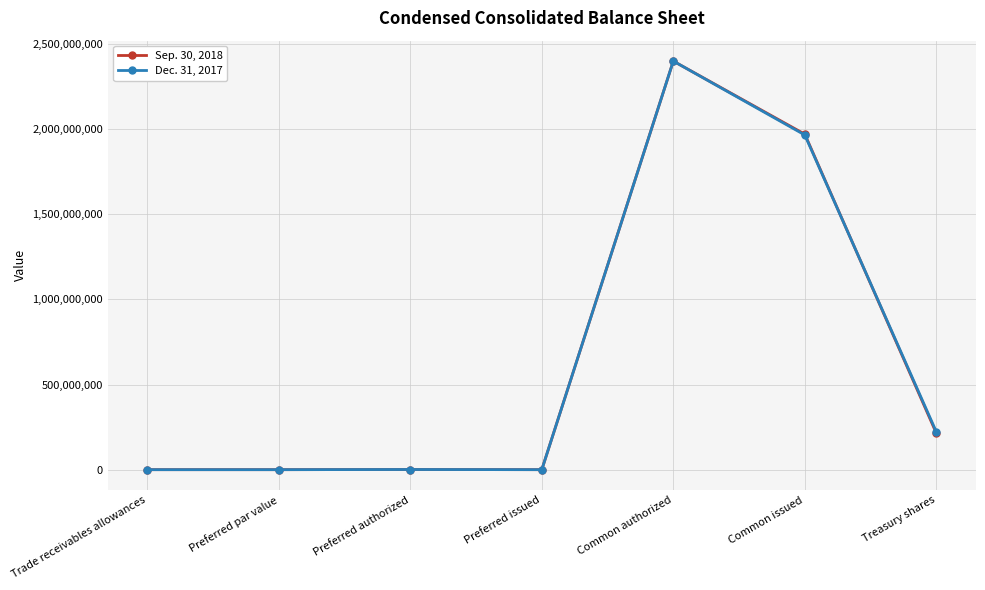

The value of Dec. 31, 2017 at Preferred issued is 0. True or false?

True